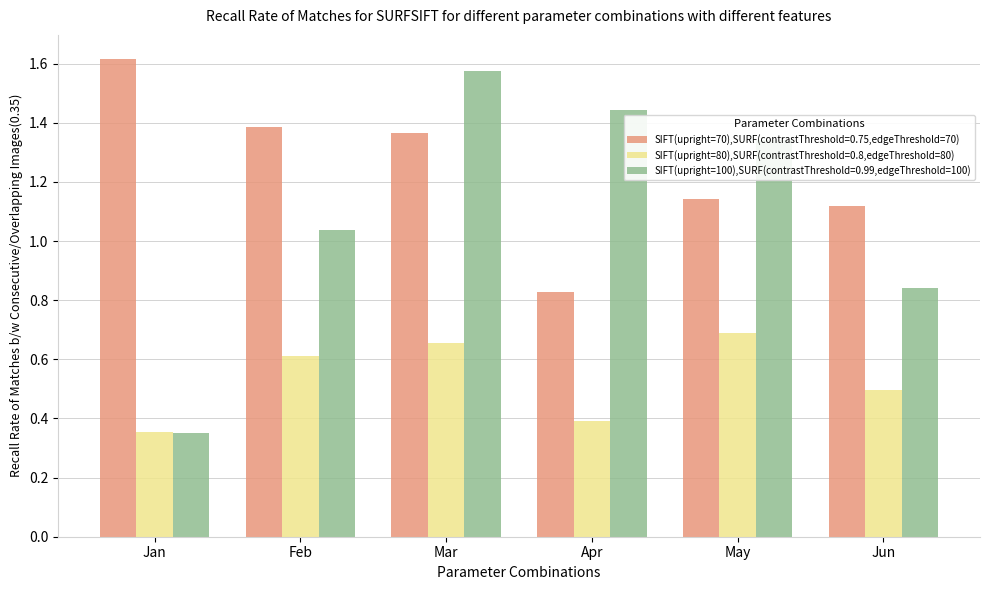

Rank the series by their average value, from lowest to highest.

SIFT(upright=80),SURF(contrastThreshold=0.8,edgeThreshold=80), SIFT(upright=100),SURF(contrastThreshold=0.99,edgeThreshold=100), SIFT(upright=70),SURF(contrastThreshold=0.75,edgeThreshold=70)